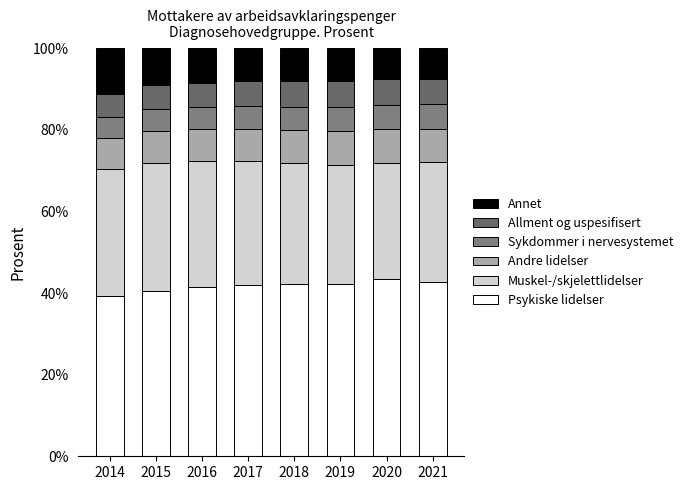

Which series has the largest total across all categories?

Psykiske lidelser